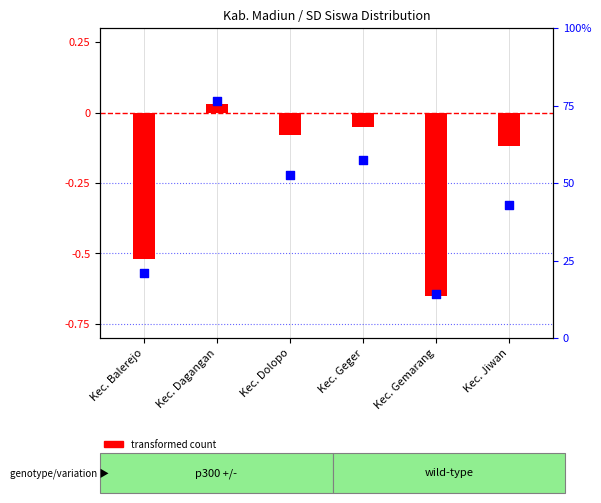

At which category is the sum across all series the highest?

Kec. Dagangan